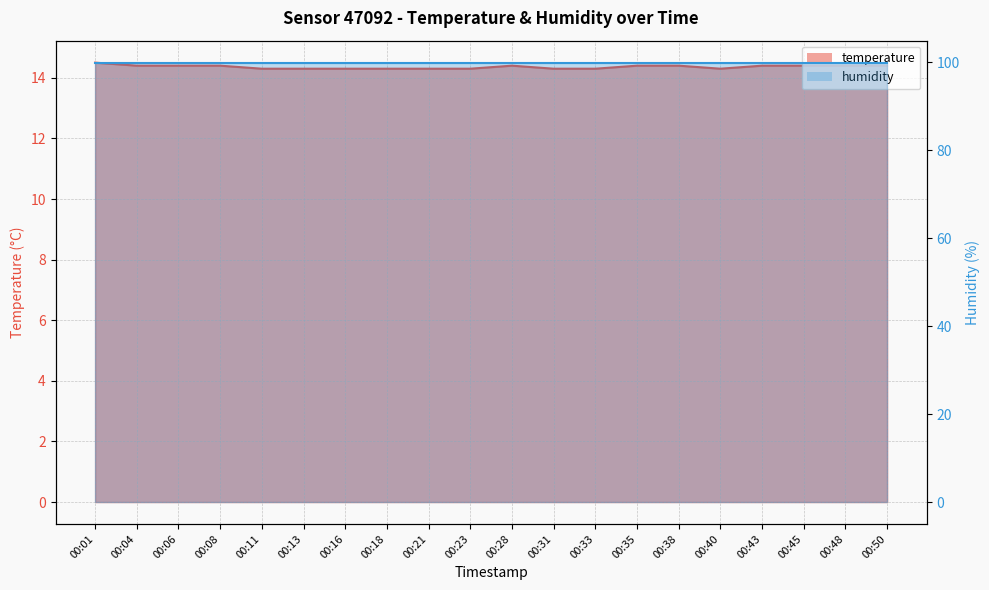

List the labels in order of value, largest first.

00:01, 00:04, 00:06, 00:08, 00:28, 00:35, 00:38, 00:43, 00:45, 00:48, 00:50, 00:11, 00:13, 00:16, 00:18, 00:21, 00:23, 00:31, 00:33, 00:40